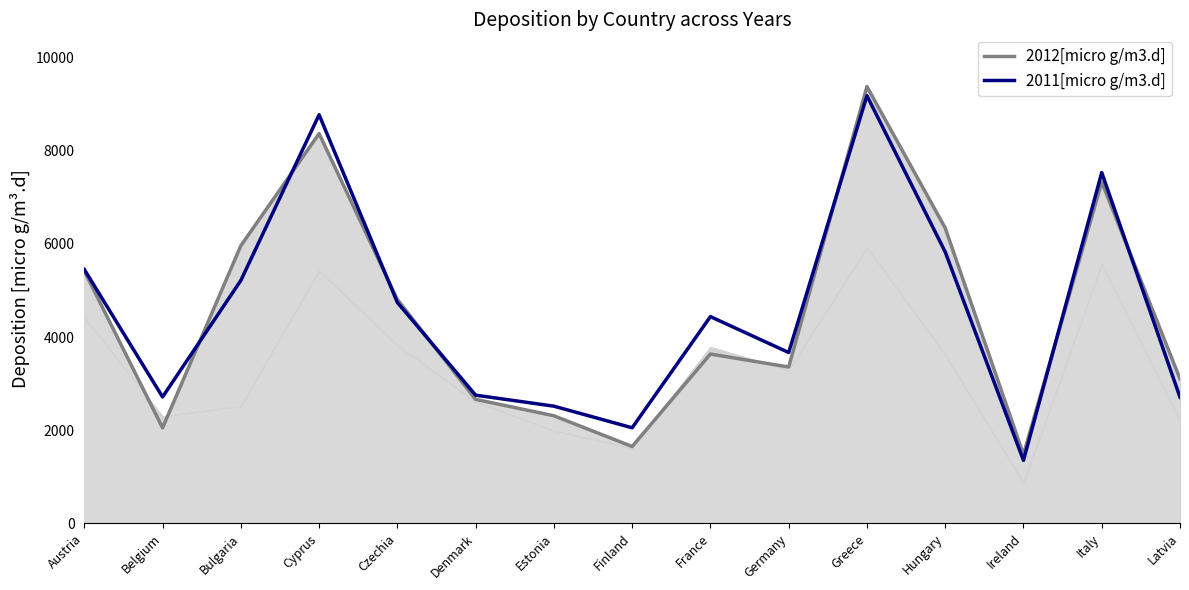

Count the number of categories in the chart.

15